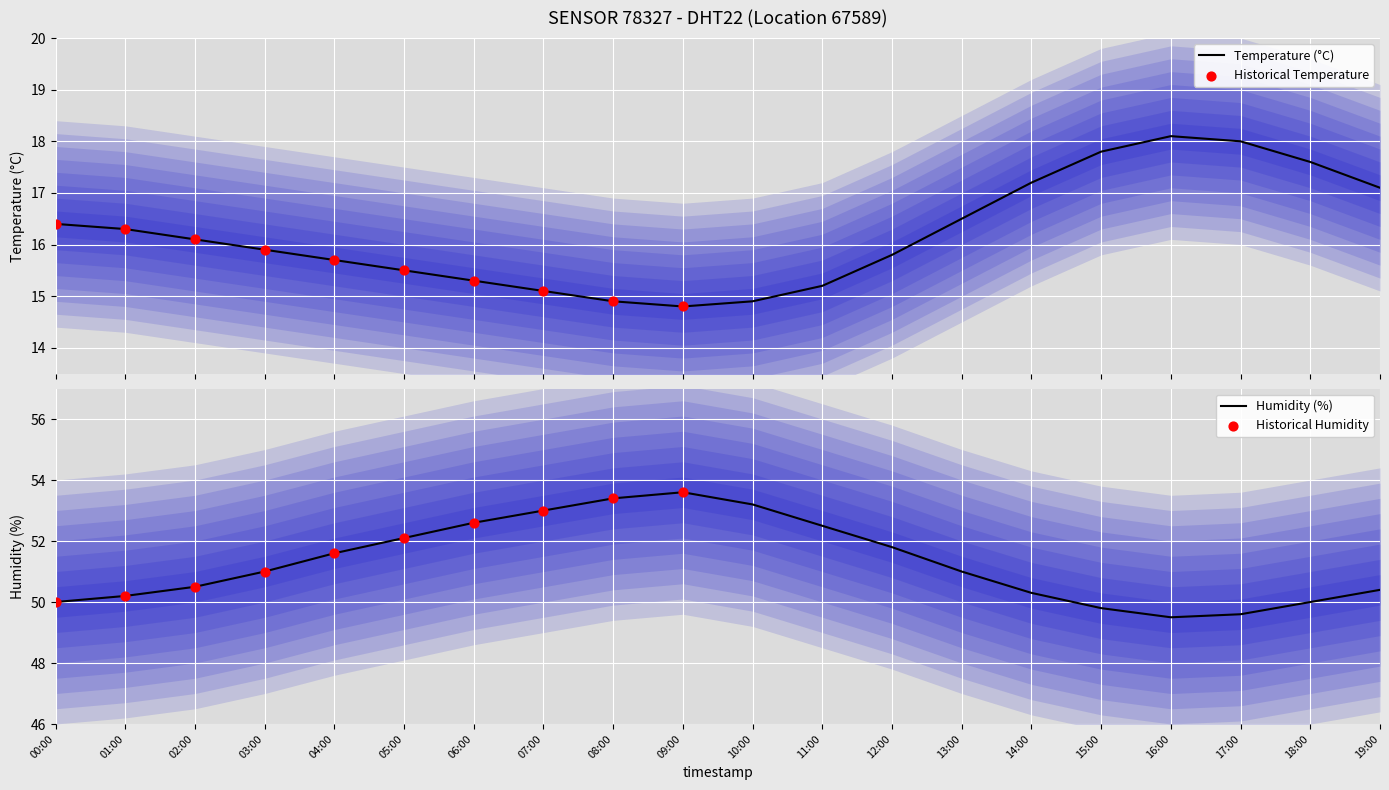

What are all the series names shown in the legend?

temperature, humidity